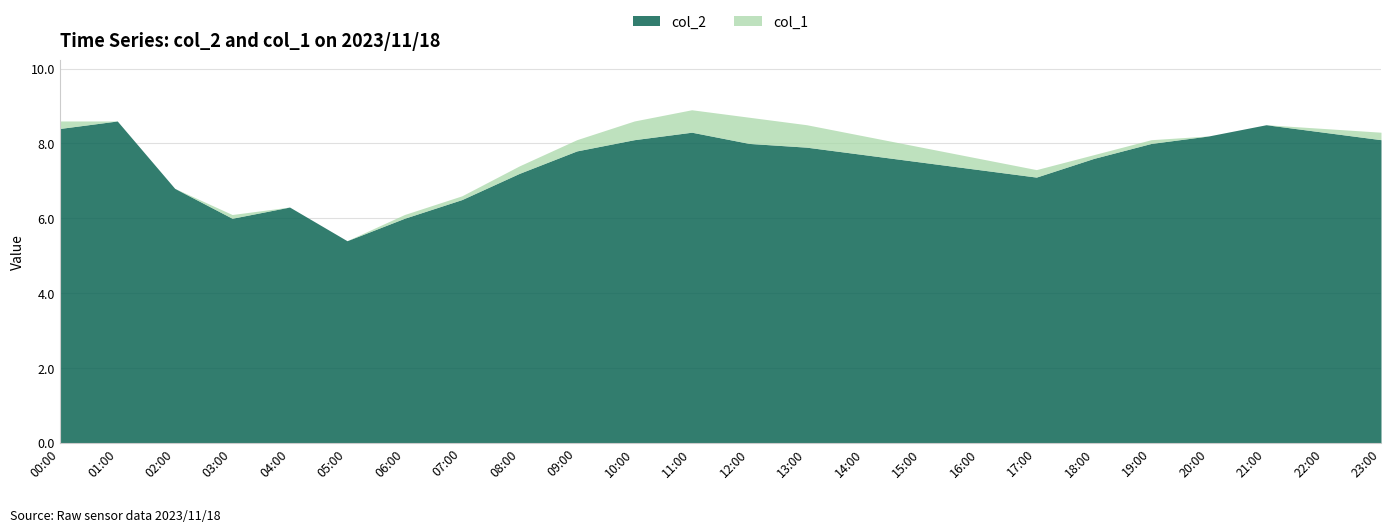

Reading right to left, list all the values displayed in this chart.

col_2: 23:00=8.1	22:00=8.3	21:00=8.5	20:00=8.2	19:00=8.0	18:00=7.6	17:00=7.1	16:00=7.3	15:00=7.5	14:00=7.7	13:00=7.9	12:00=8.0	11:00=8.3	10:00=8.1	09:00=7.8	08:00=7.2	07:00=6.5	06:00=6.0	05:00=5.4	04:00=6.3	03:00=6.0	02:00=6.8	01:00=8.6	00:00=8.4
col_1: 23:00=0.2	22:00=0.1	21:00=0.0	20:00=0.0	19:00=0.1	18:00=0.1	17:00=0.2	16:00=0.3	15:00=0.4	14:00=0.5	13:00=0.6	12:00=0.7	11:00=0.6	10:00=0.5	09:00=0.3	08:00=0.2	07:00=0.1	06:00=0.1	05:00=0.0	04:00=0.0	03:00=0.1	02:00=0.0	01:00=0.0	00:00=0.2